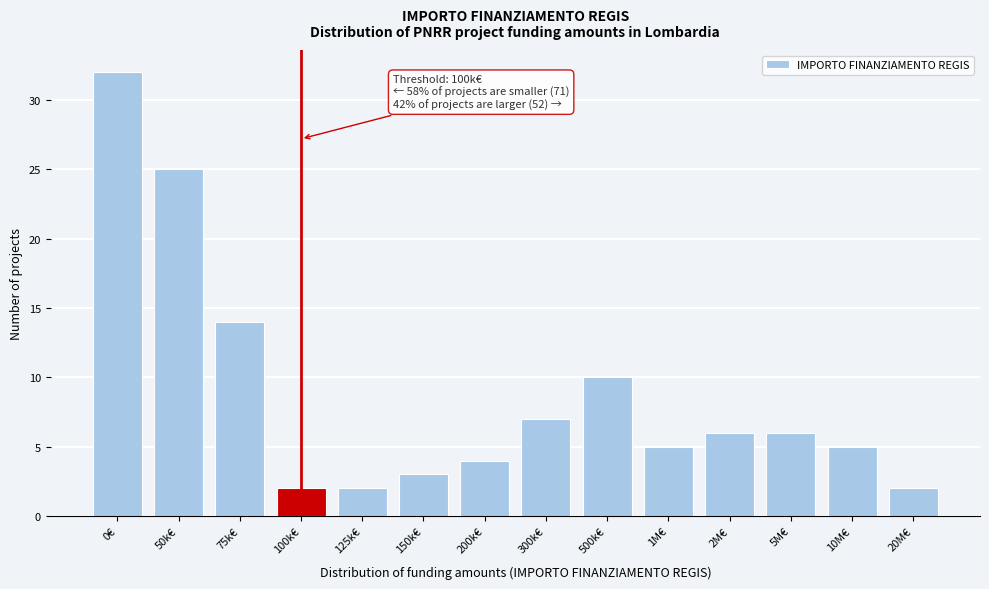

Reading left to right, transcribe all the data shown in this chart.

0€=32	50k€=25	75k€=14	100k€=2	125k€=2	150k€=3	200k€=4	300k€=7	500k€=10	1M€=5	2M€=6	5M€=6	10M€=5	20M€=2